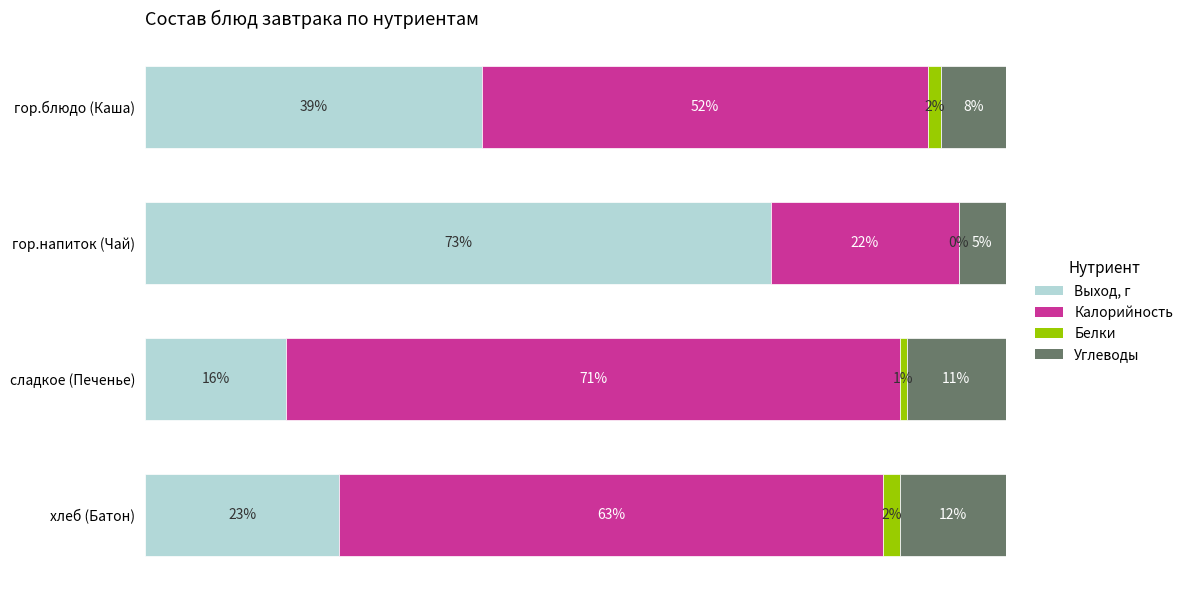

What are all the series names shown in the legend?

Выход, г, Калорийность, Белки, Углеводы